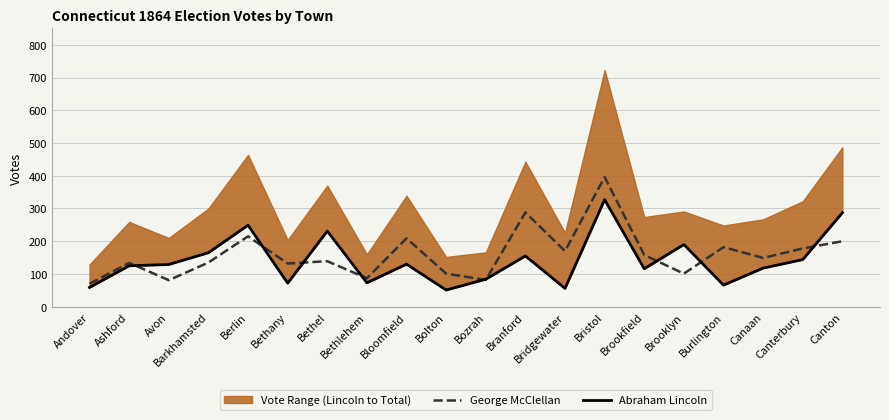

How many data points does each series have?

20